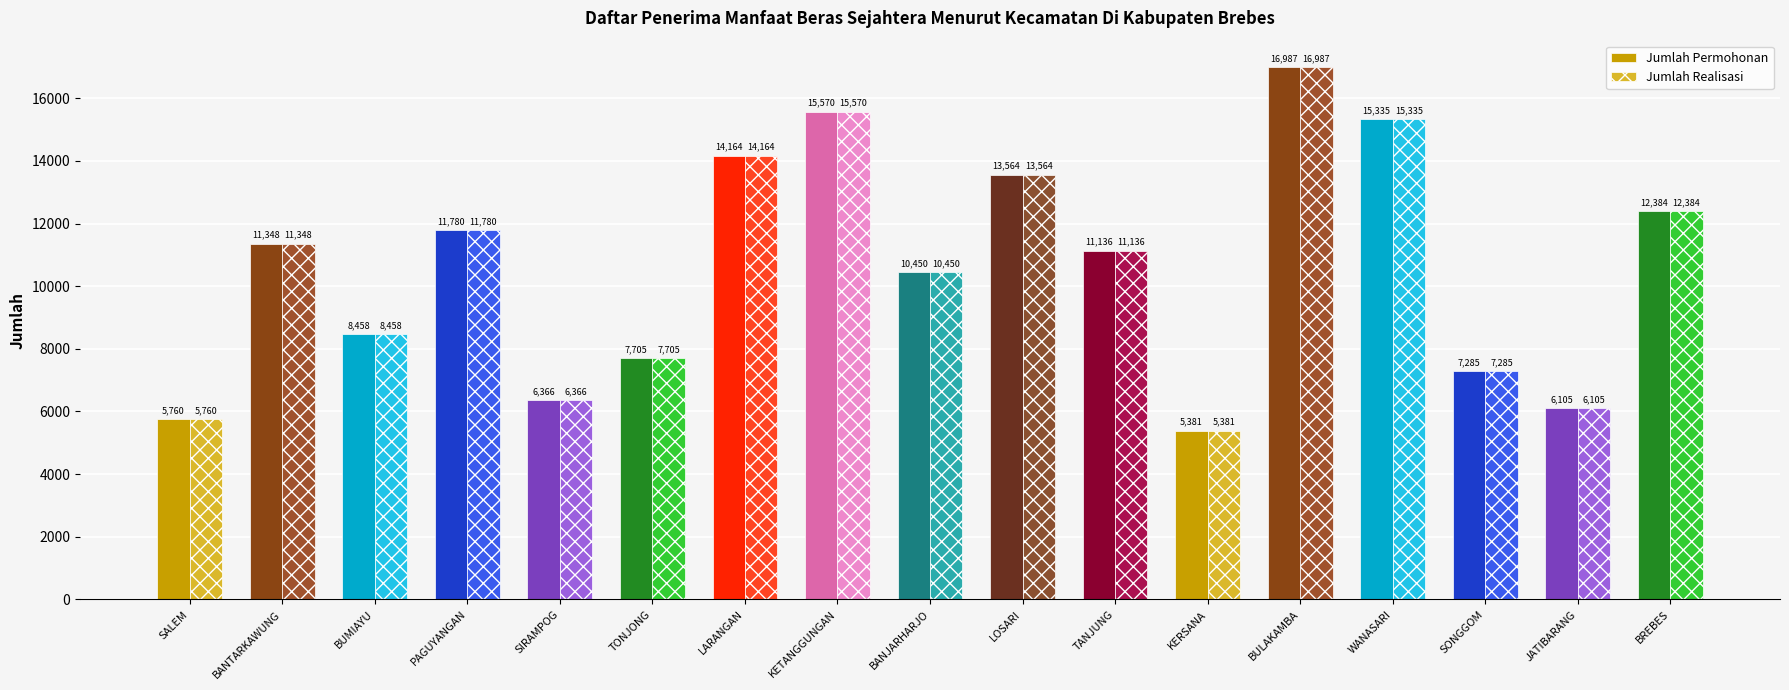

What is the difference between the Jumlah Realisasi values at LOSARI and SIRAMPOG?

7198